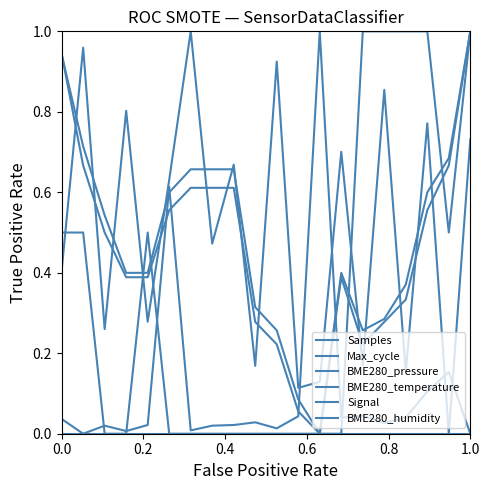

How many lines are shown in the chart?

6